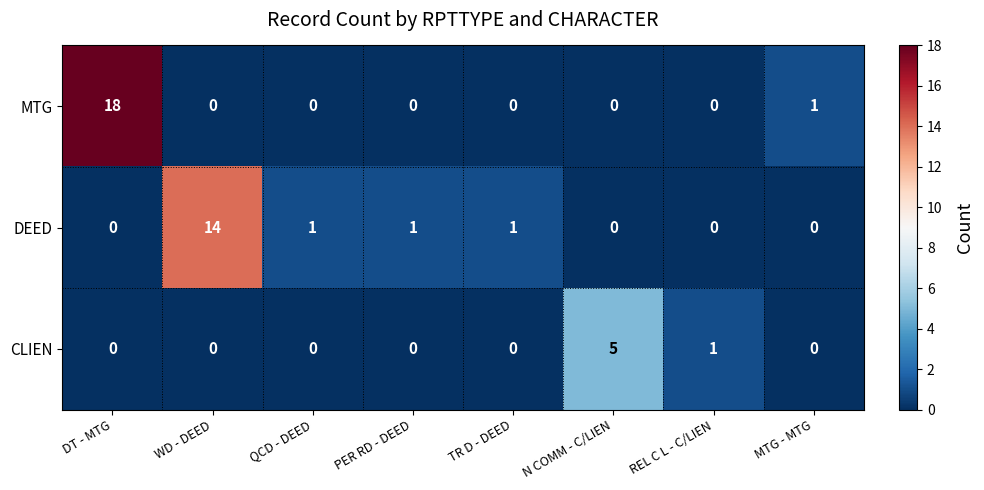

What is the maximum value shown in the chart?

18